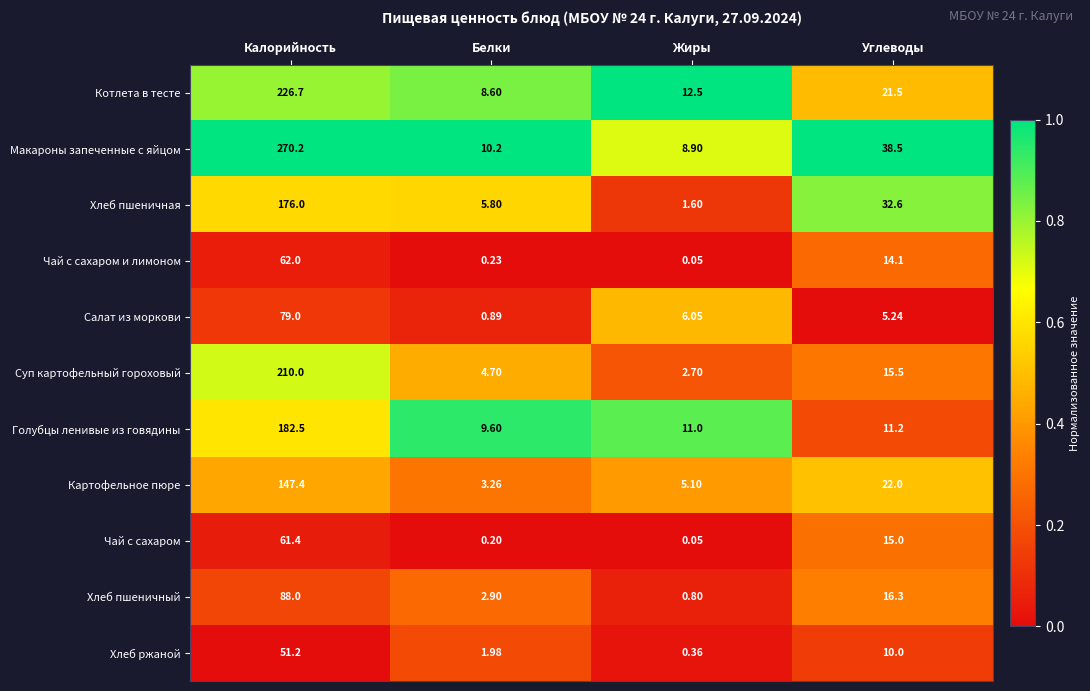

At which label is Котлета в тесте closest to 117?

Углеводы